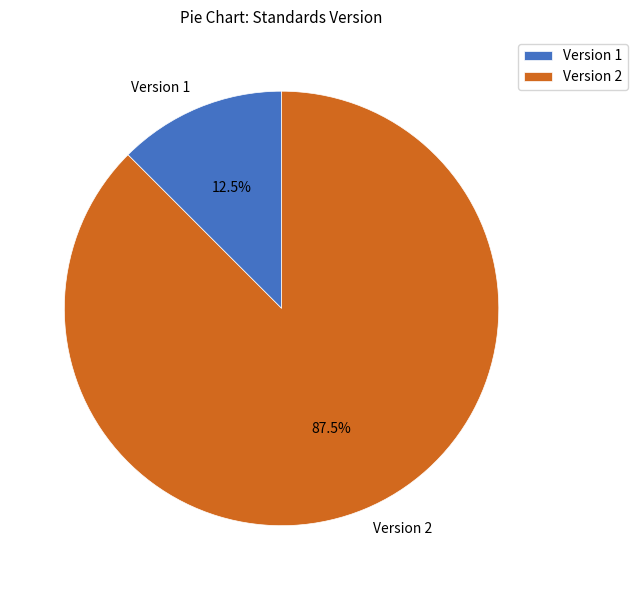

Rank the categories by value from highest to lowest.

Version 2, Version 1